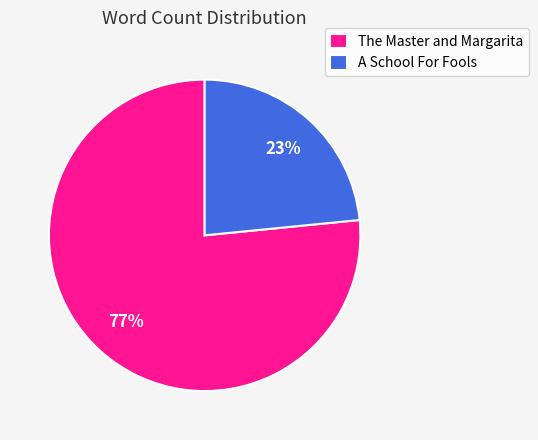

True or false: A School For Fools accounts for 23% of the total.

True